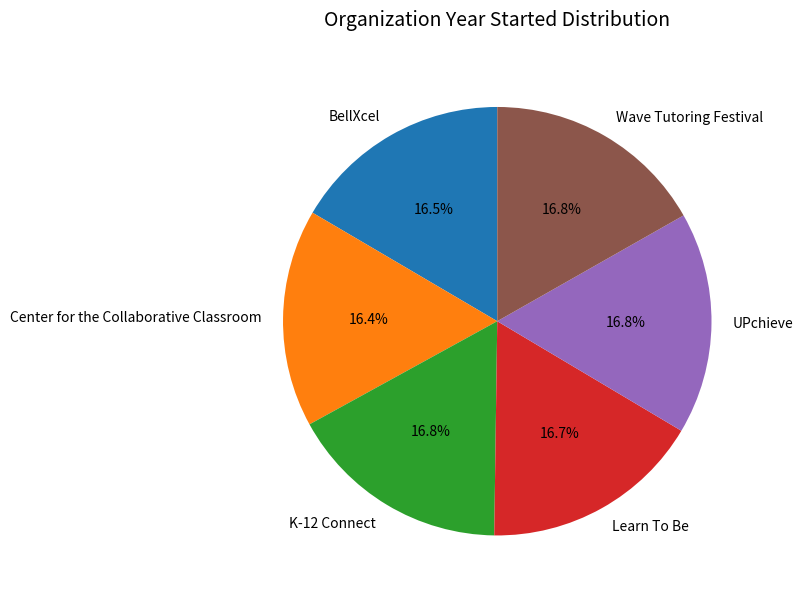

Does any single category account for the majority?

No